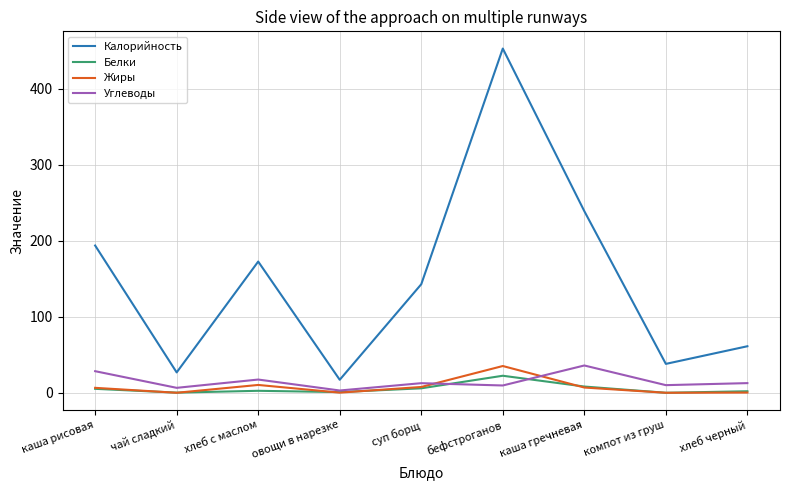

What are all the series names shown in the legend?

Калорийность, Белки, Жиры, Углеводы